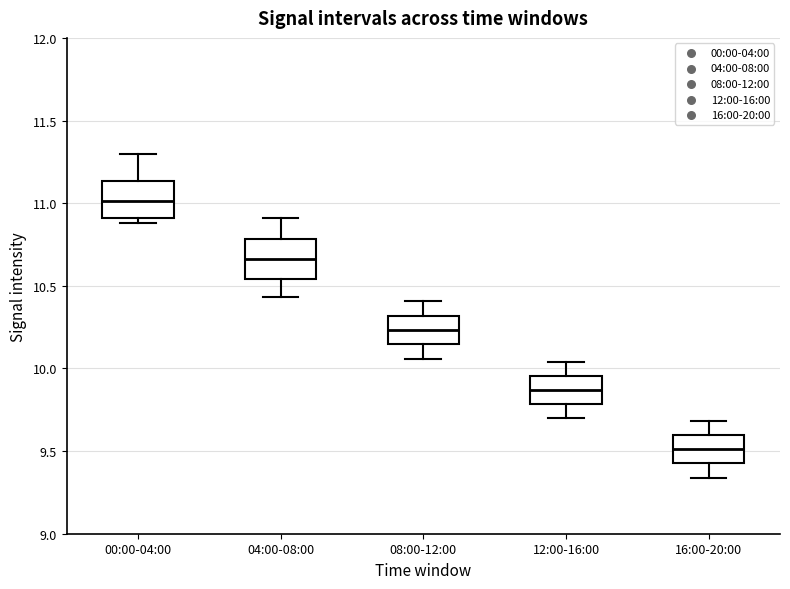

Reading left to right, read every box against the y-axis: the position of its median line, the range the box covers, and the ends of its whiskers. The values are not printed on the chart, so give them approximately, as read against the axis.

00:00-04:00: median 11.00, box 10.90 to 11.15, whiskers 10.90 (just below the box's lower edge) to 11.30
04:00-08:00: median 10.65, box 10.55 to 10.80, whiskers 10.45 to 10.90
08:00-12:00: median 10.25, box 10.15 to 10.30, whiskers 10.05 to 10.40
12:00-16:00: median 9.85, box 9.80 to 9.95, whiskers 9.70 to 10.05
16:00-20:00: median 9.50, box 9.45 to 9.60, whiskers 9.35 to 9.70